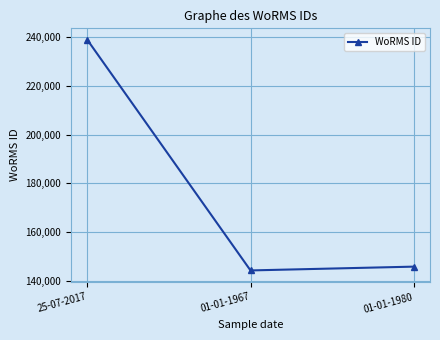

The value at 01-01-1967 is 144227. True or false?

True